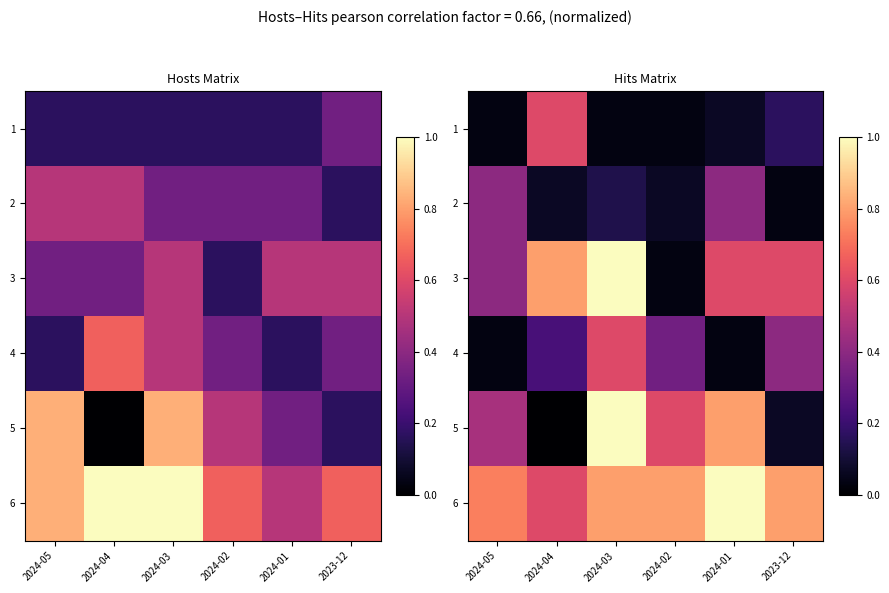

List the series in order of their peak value, lowest first.

2, 1, 4, 3, 5, 6